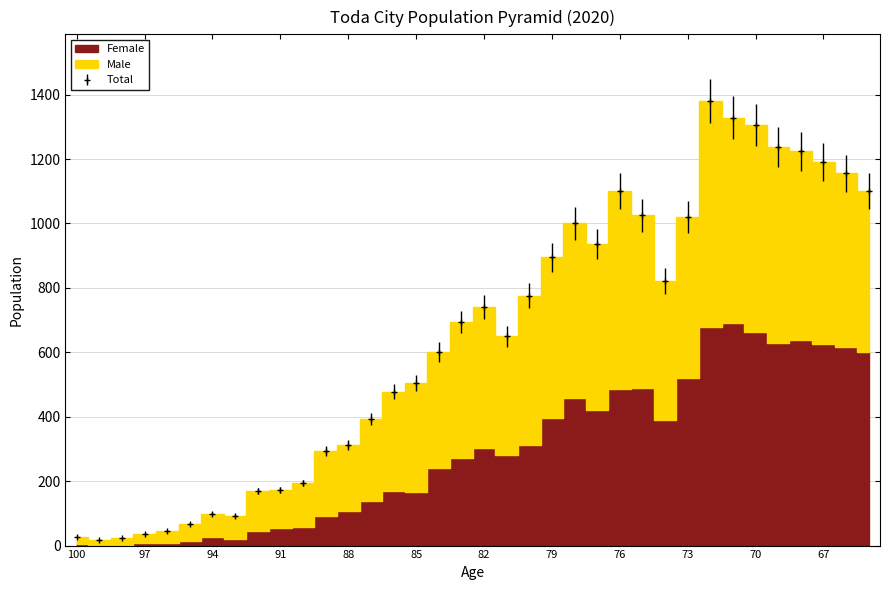

Between 98 and 85, which is larger?

85